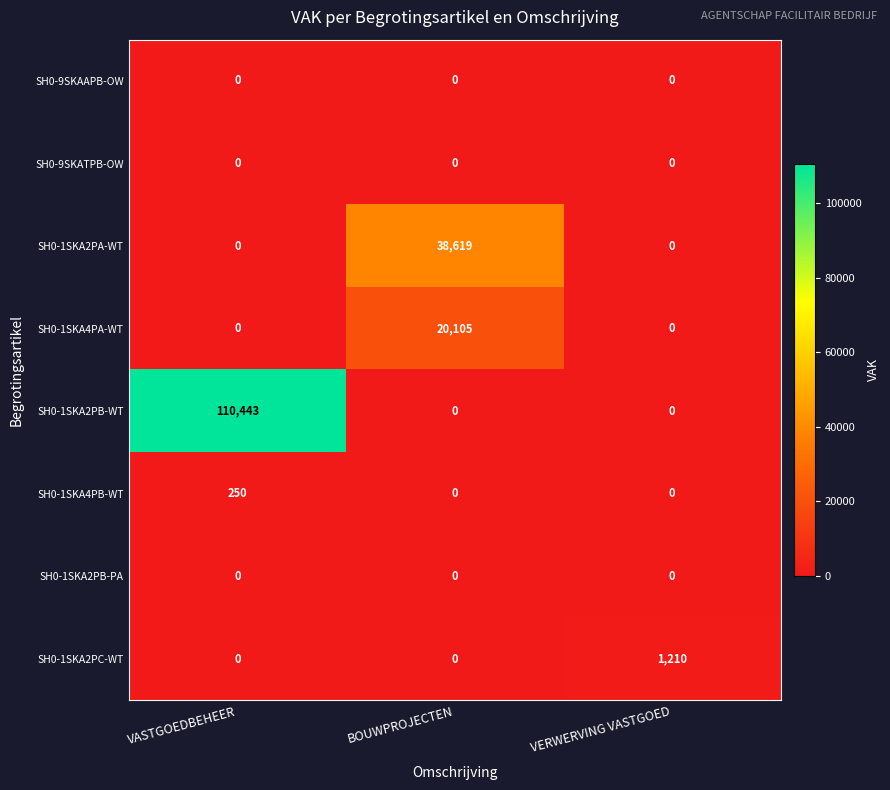

What is the spread (max minus min) of values at BOUWPROJECTEN?

38619